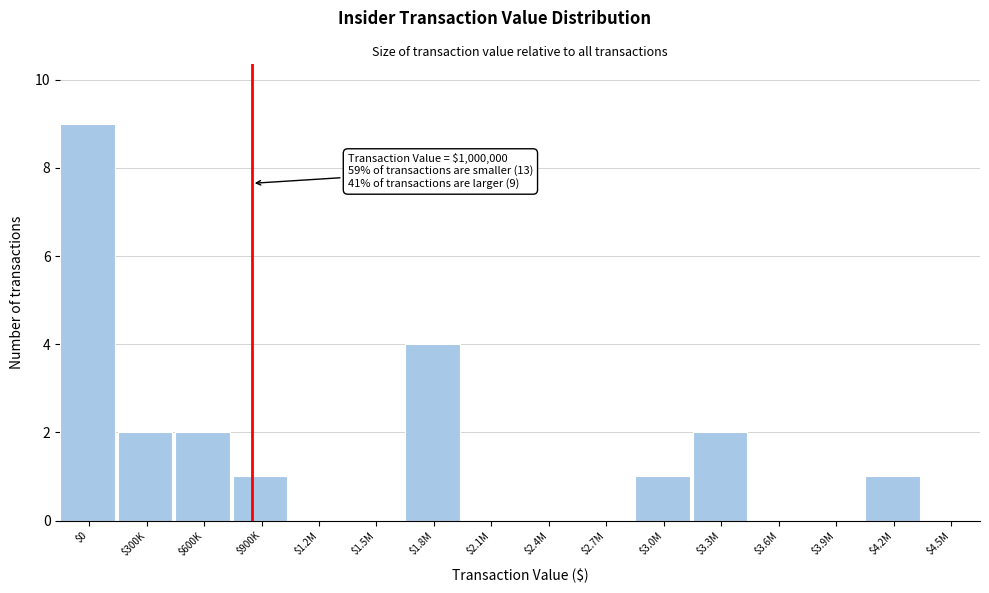

The value at $3.0M is 0. True or false?

False